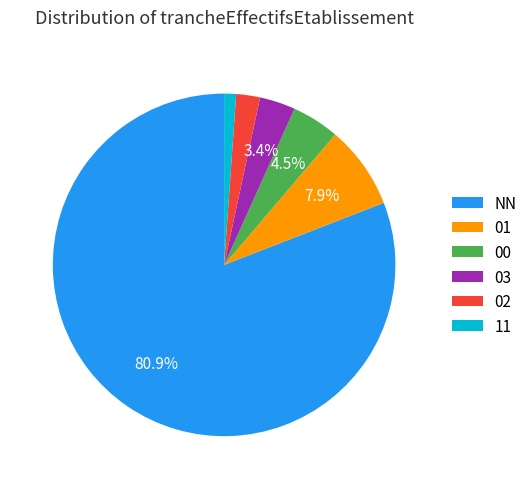

To the nearest percent, what is the difference between the 00 and NN slice percentages?

76%